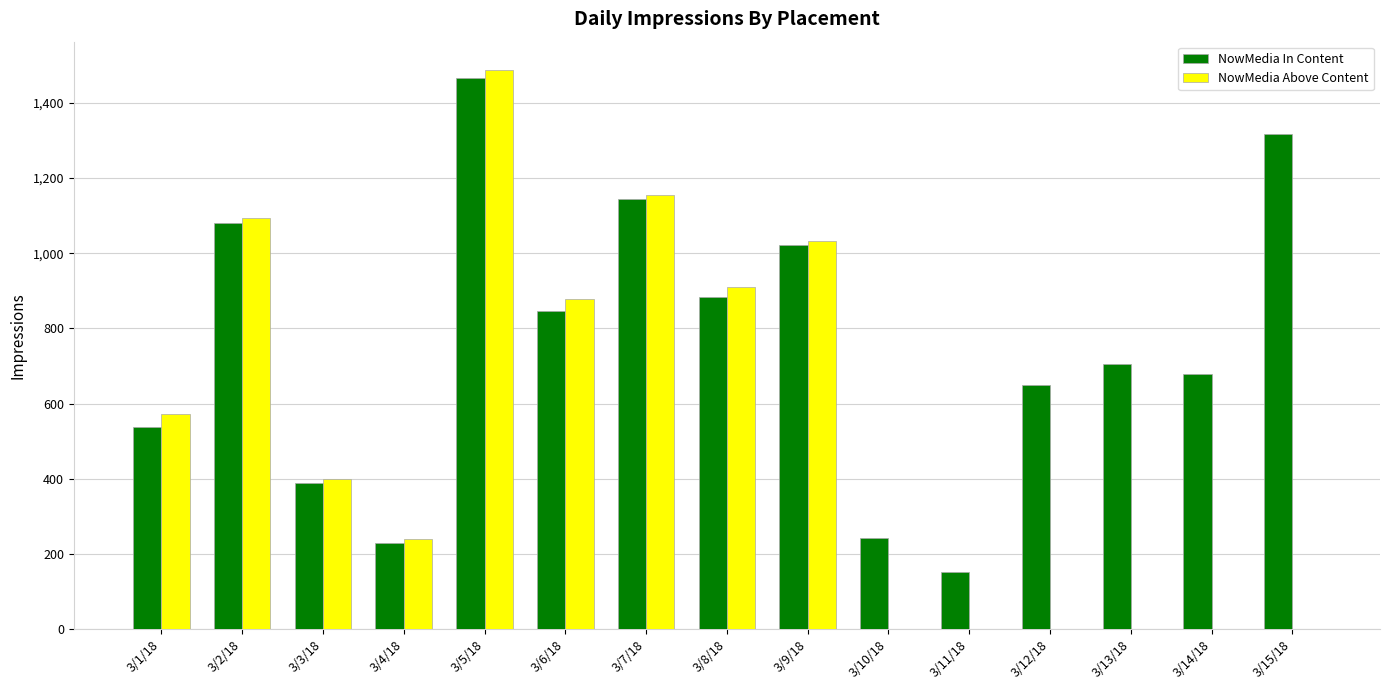

Reading right to left, extract all data points from this chart.

NowMedia In Content: 1318	678	706	649	154	244	1021	883	1145	846	1466	229	388	1080	538
NowMedia Above Content: 0	0	0	0	0	0	1032	909	1155	878	1488	240	399	1094	574